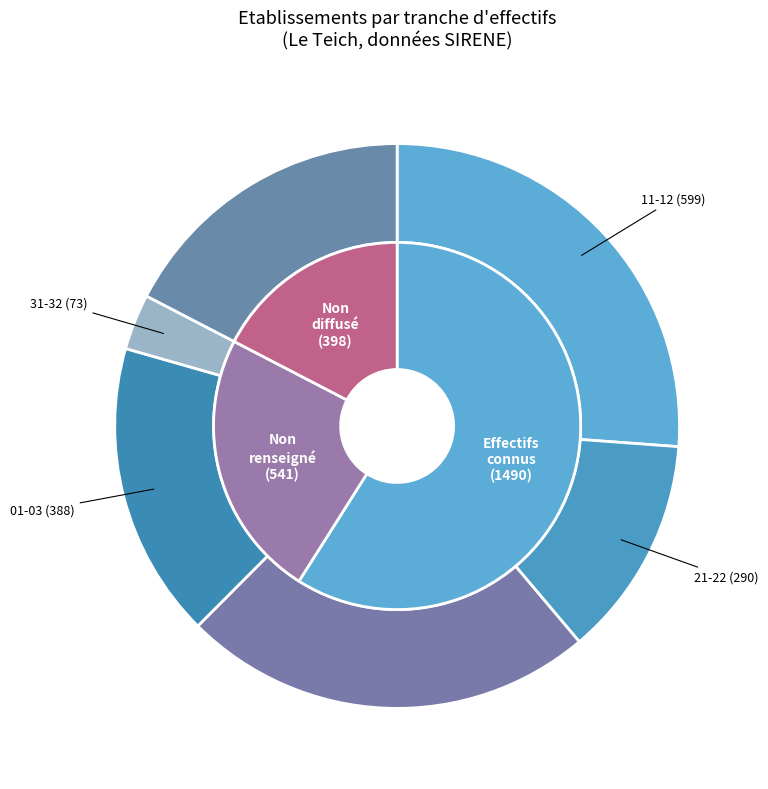

Does any single category account for the majority?

No